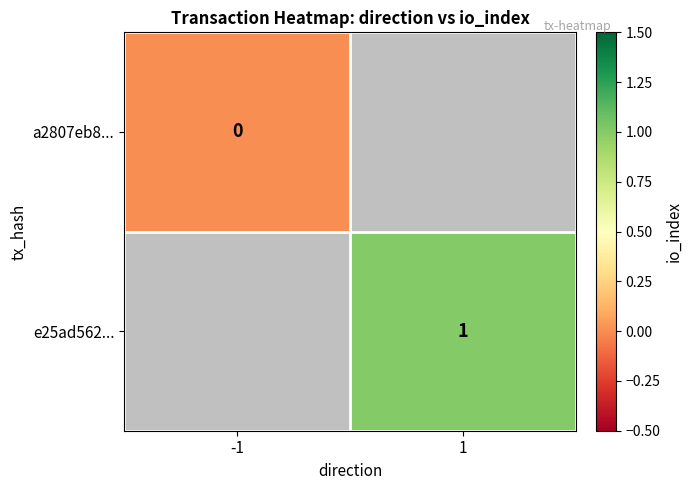

The e25ad562... series shows 1 at 1. True or false?

True